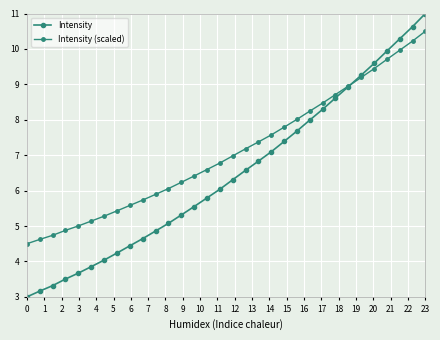

What is the difference between the second highest and second lowest values in the Intensity series?

7.5